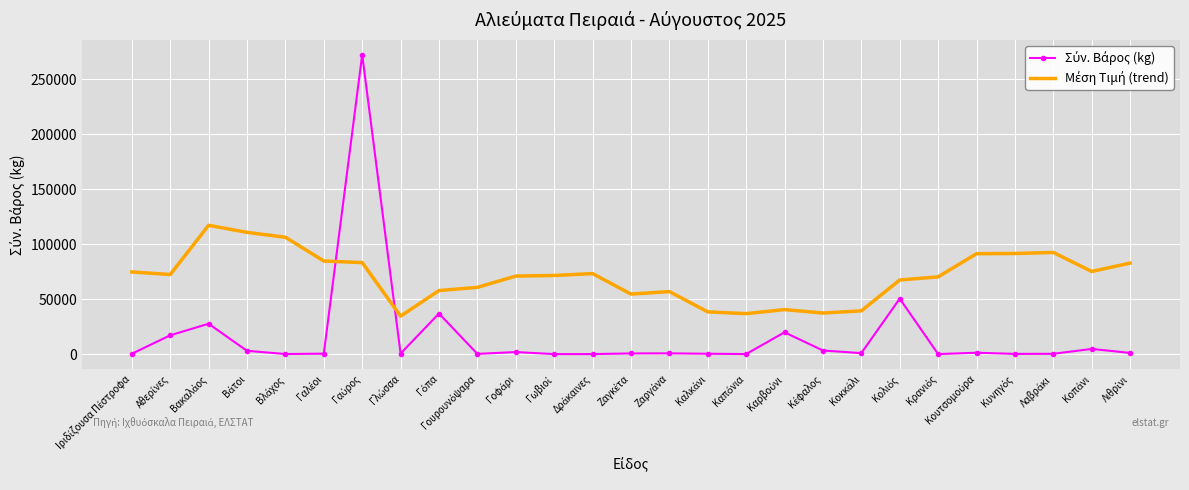

What is the maximum value shown in the chart?

272423.4